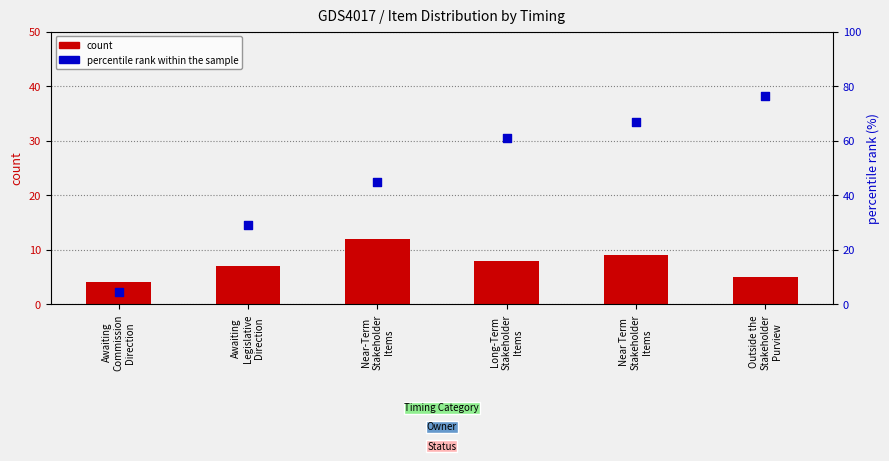

What are all the series names shown in the legend?

count, percentile rank within the sample